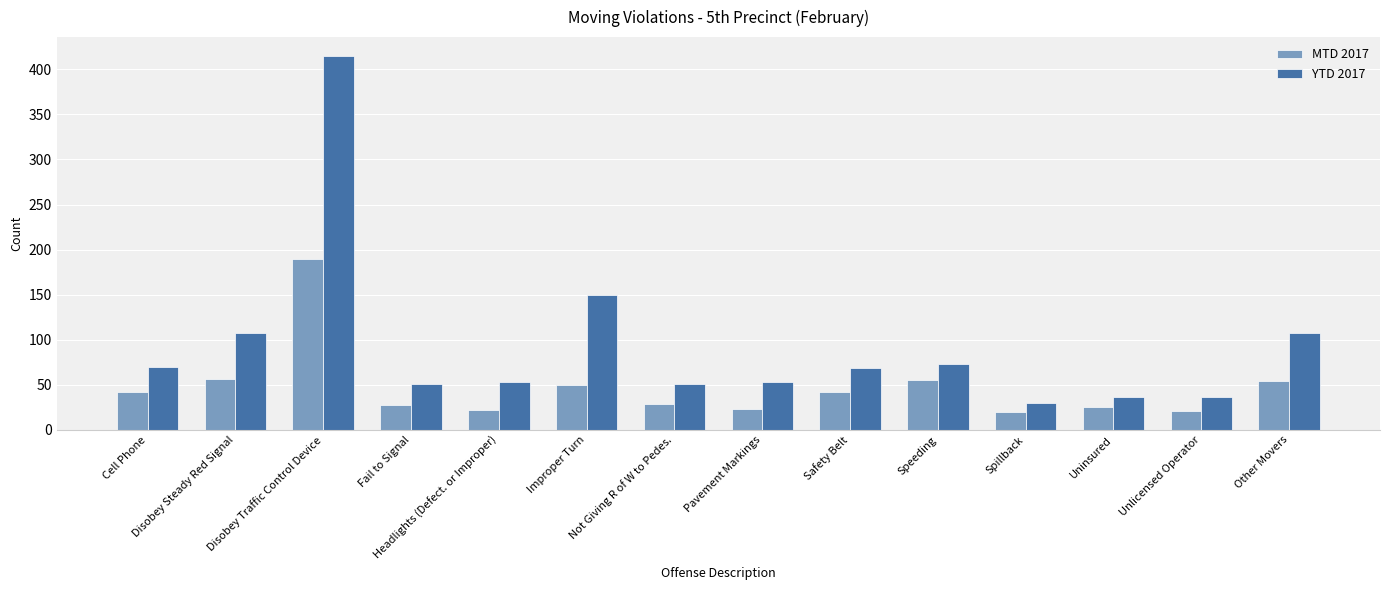

How many values in the YTD 2017 series are below 69?

7